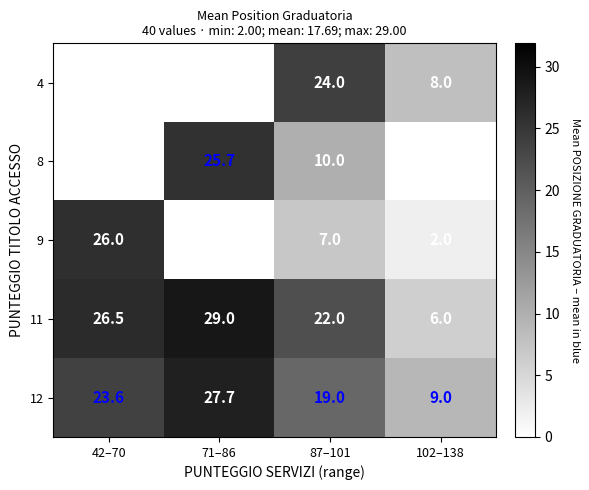

True or false: 4 has a value of 8.0 at 102–138.

True